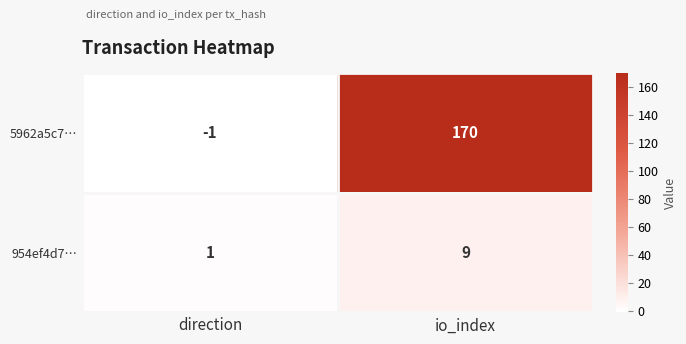

How many negative values does the 5962a5c7… series have?

1